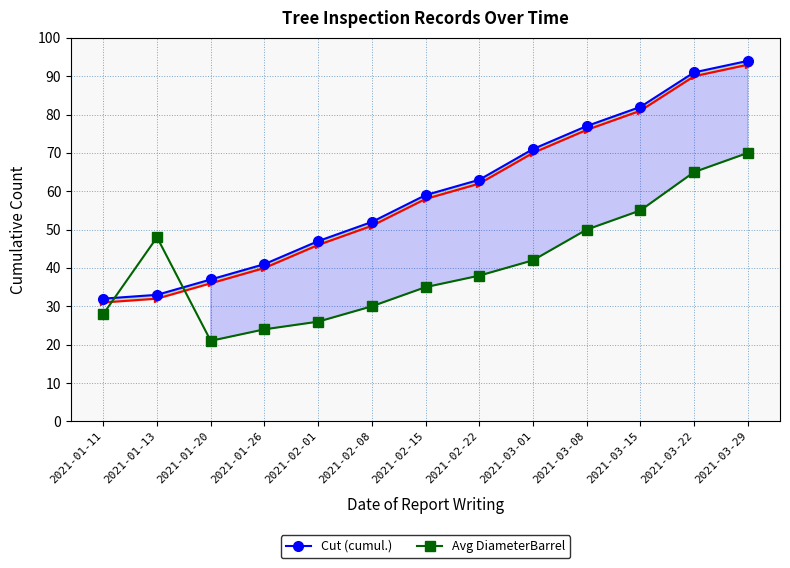

What is the label of the 9th point from the right?

2021-02-01